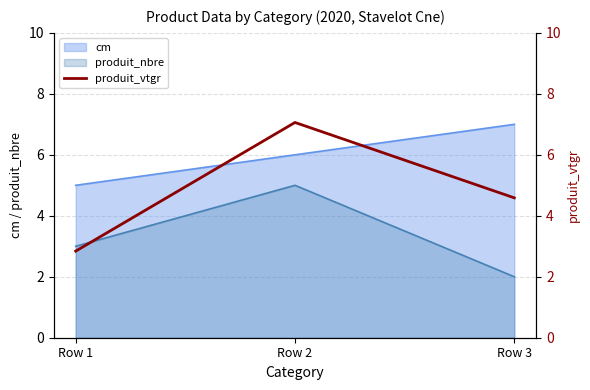

The cm series shows 7 at Row 1. True or false?

False